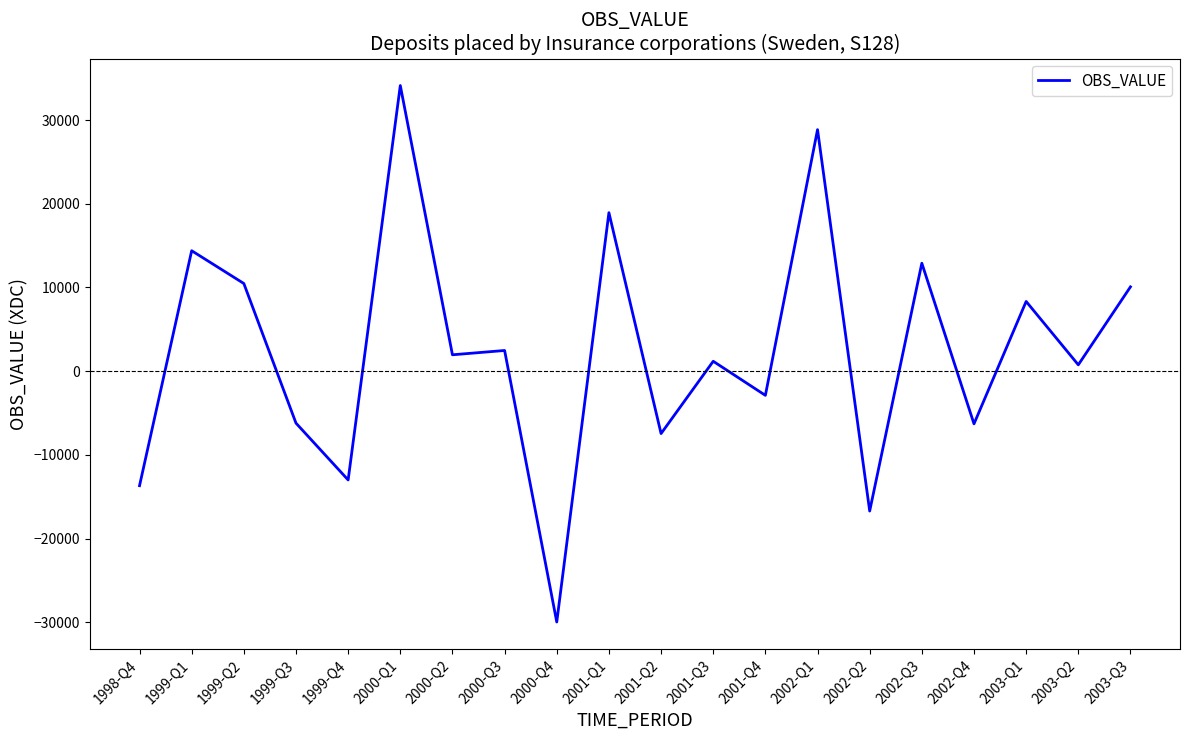

True or false: there are more than 0 points higher than both neighbors.

True